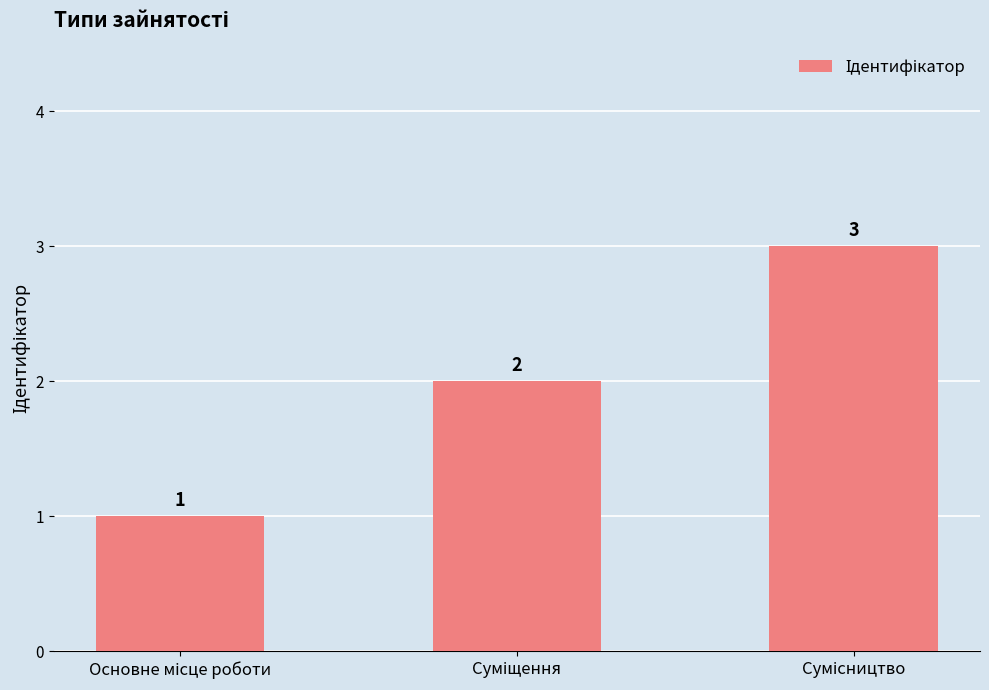

What is the value of the 2nd bar from the left?

2